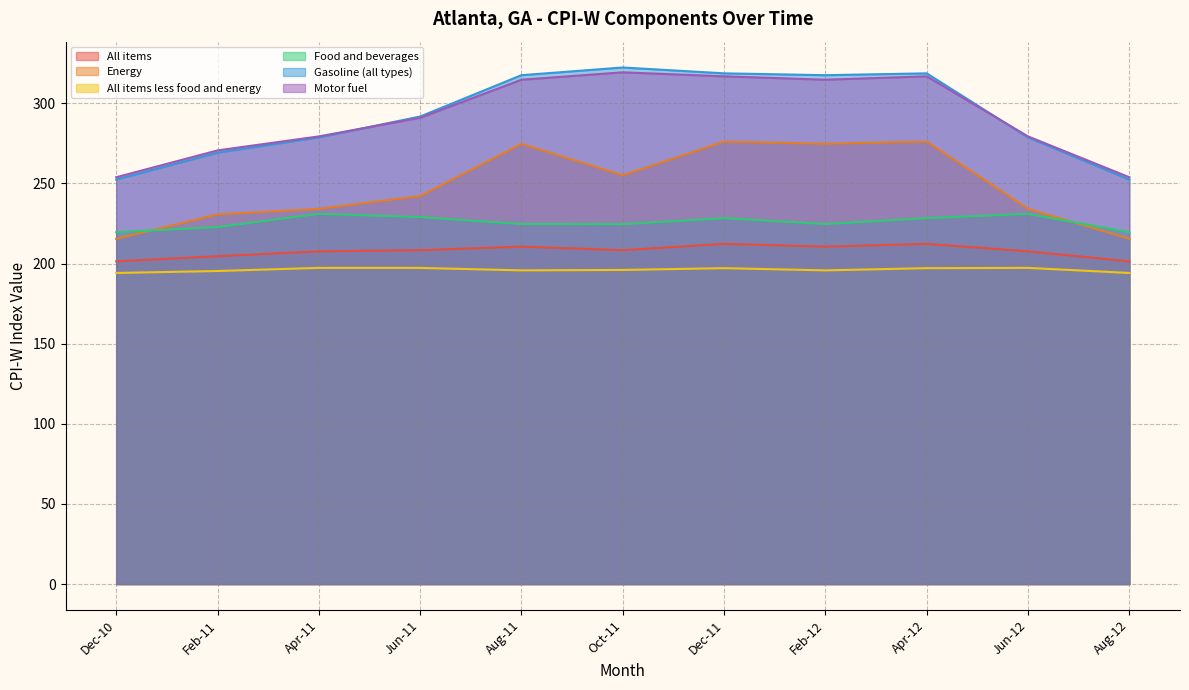

At which category is the sum across all series the highest?

Dec-11